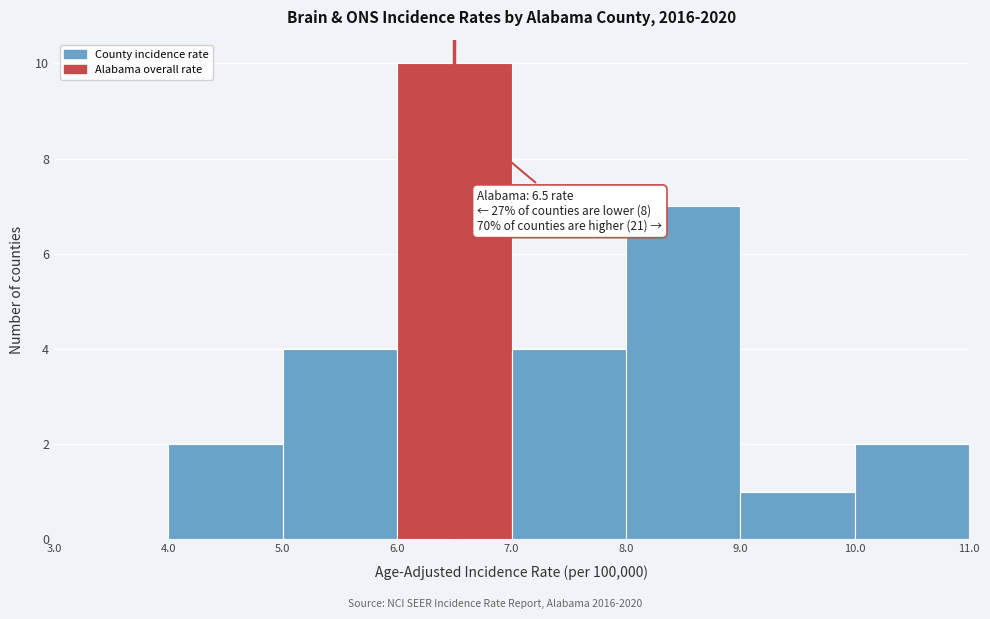

Which range on the x-axis has the tallest bar?

6.0 to 7.0